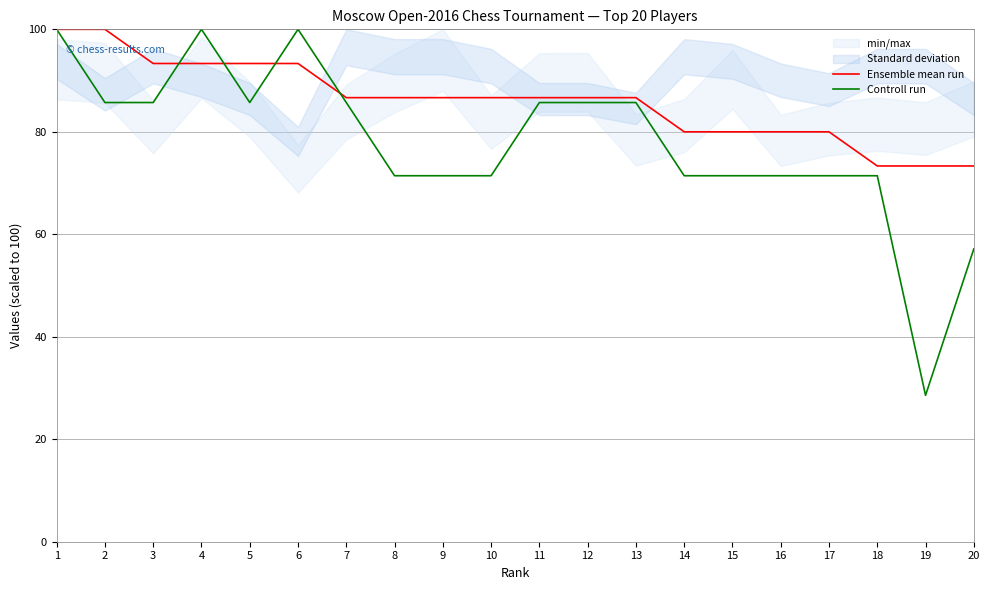

Count the number of categories in the chart.

20